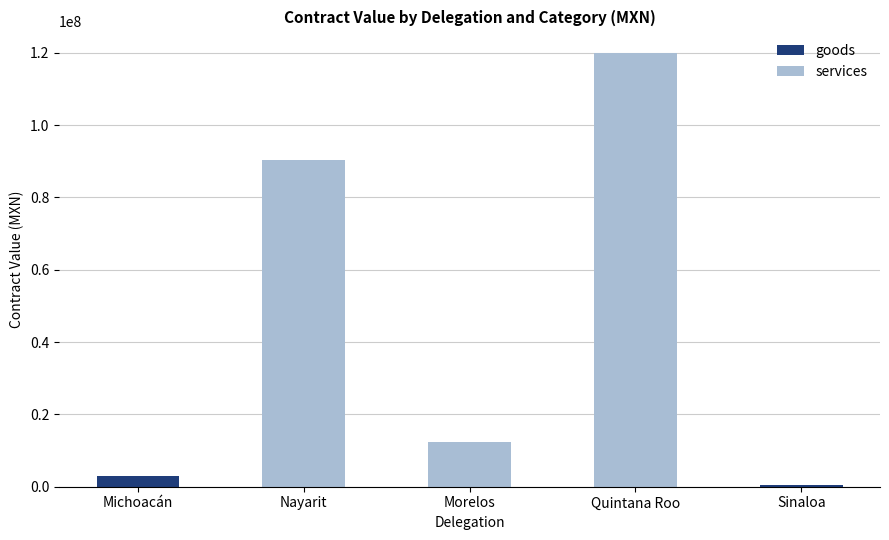

How many series are shown in this chart?

2